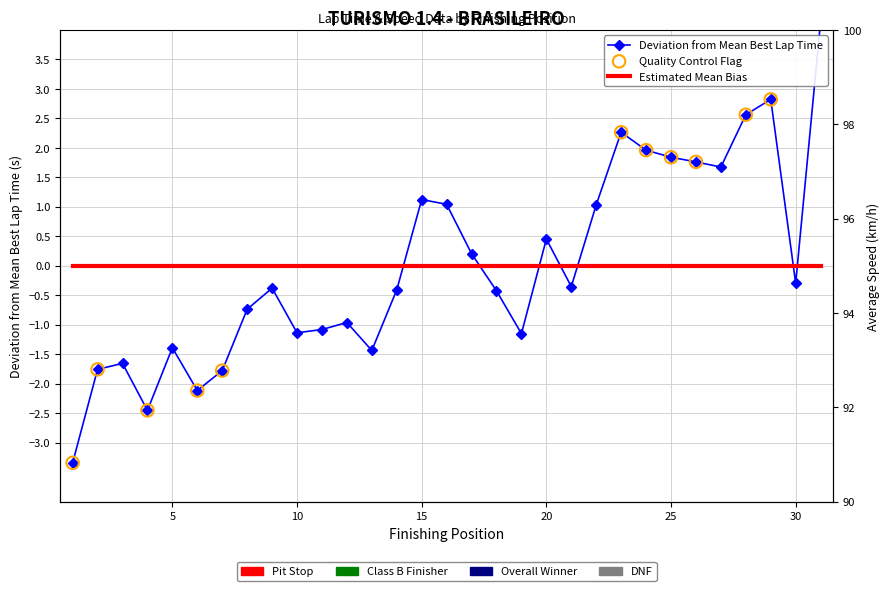

At how many categories does at least one series exceed 40?

31